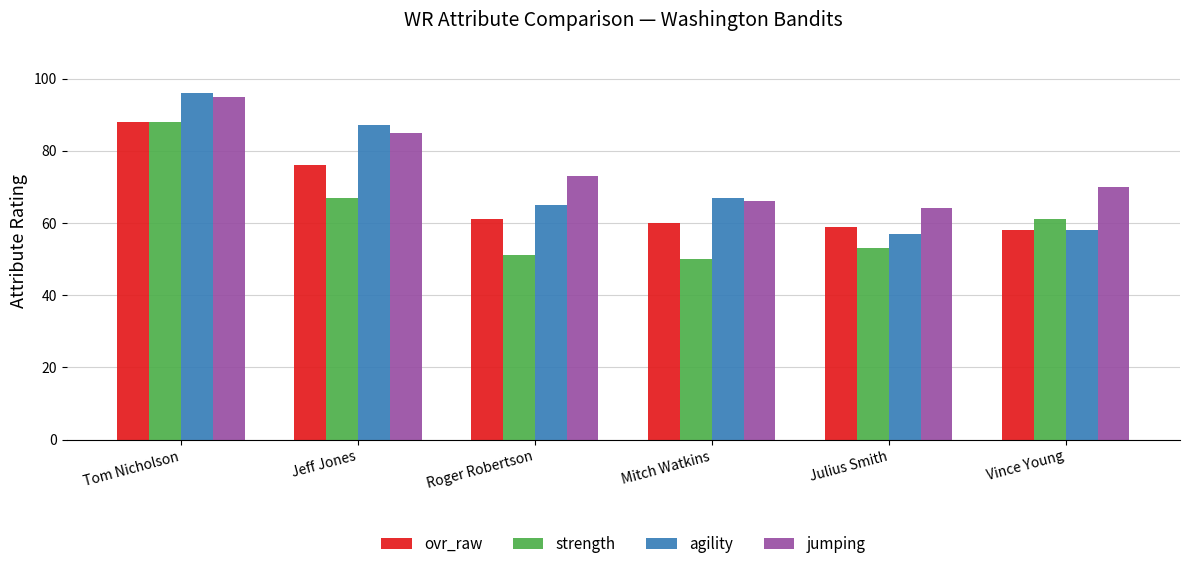

What is the label of the 1st bar from the left?

Tom Nicholson